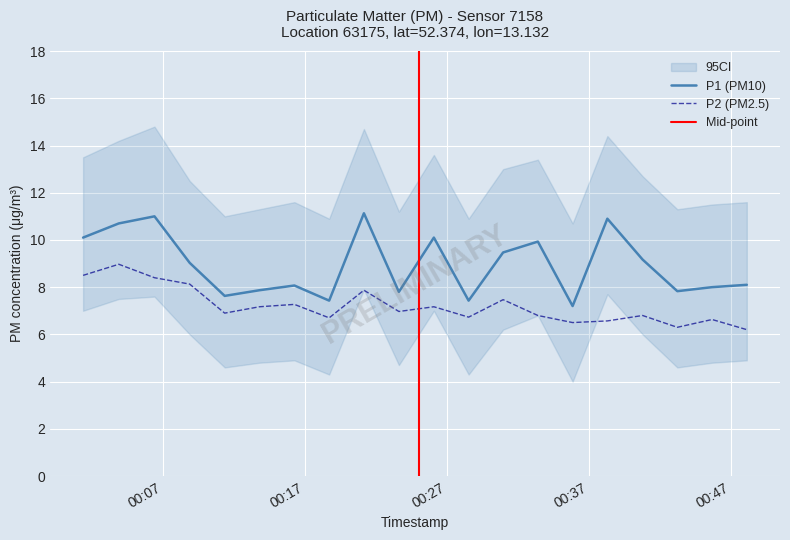

What is the lowest value of the P2 (PM2.5) series?

6.2